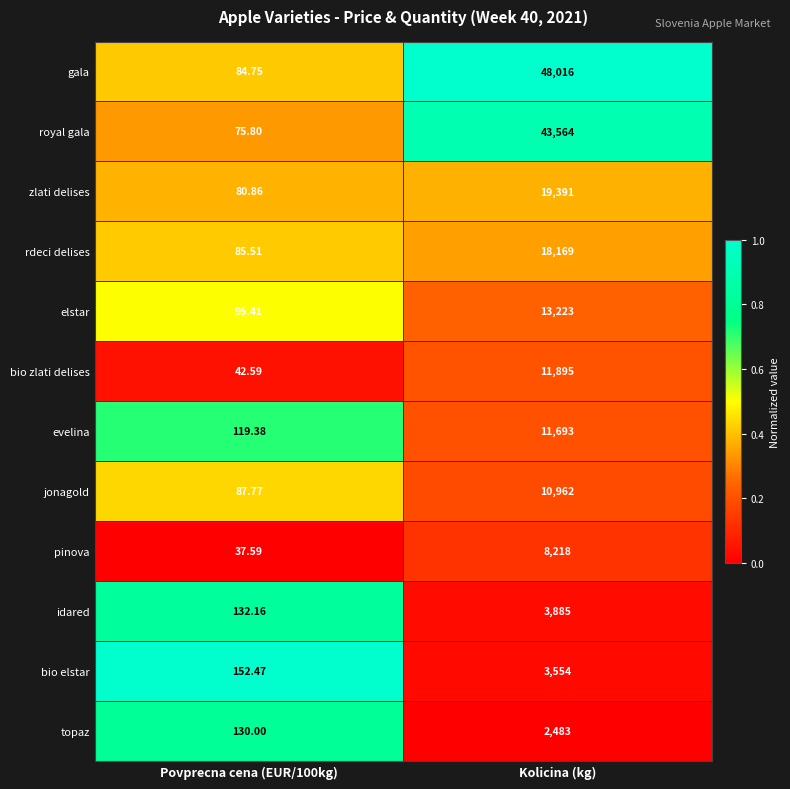

Between Povprecna cena (EUR/100kg) and Kolicina (kg), which series saw the biggest shift?

gala